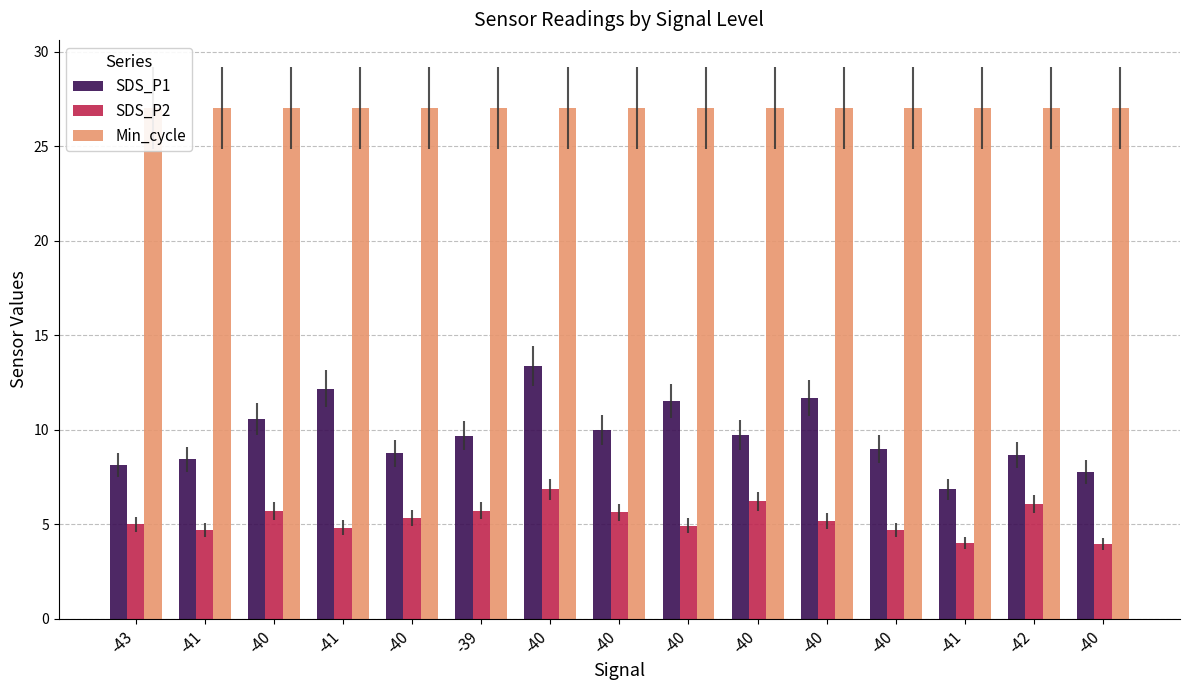

The value of SDS_P2 at -40 is 7.5. True or false?

False